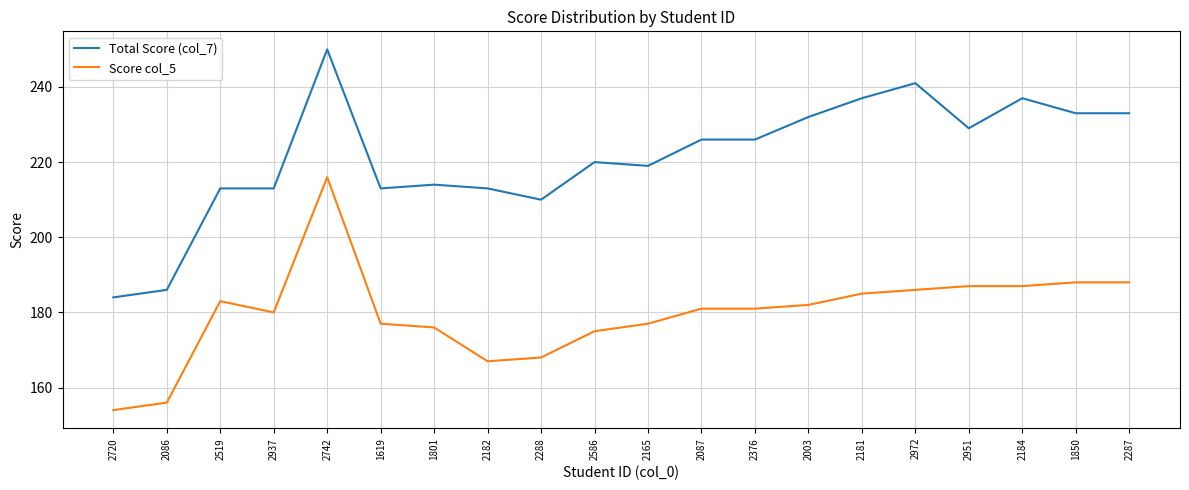

What is the sum of the Total Score (col_7) values at 2519 and 2182?

426